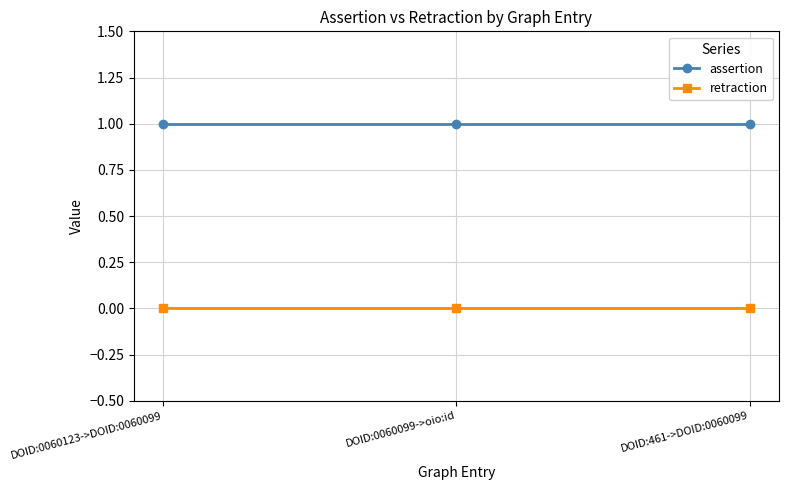

What is the difference between the highest and lowest values at DOID:0060099->oio:id?

1